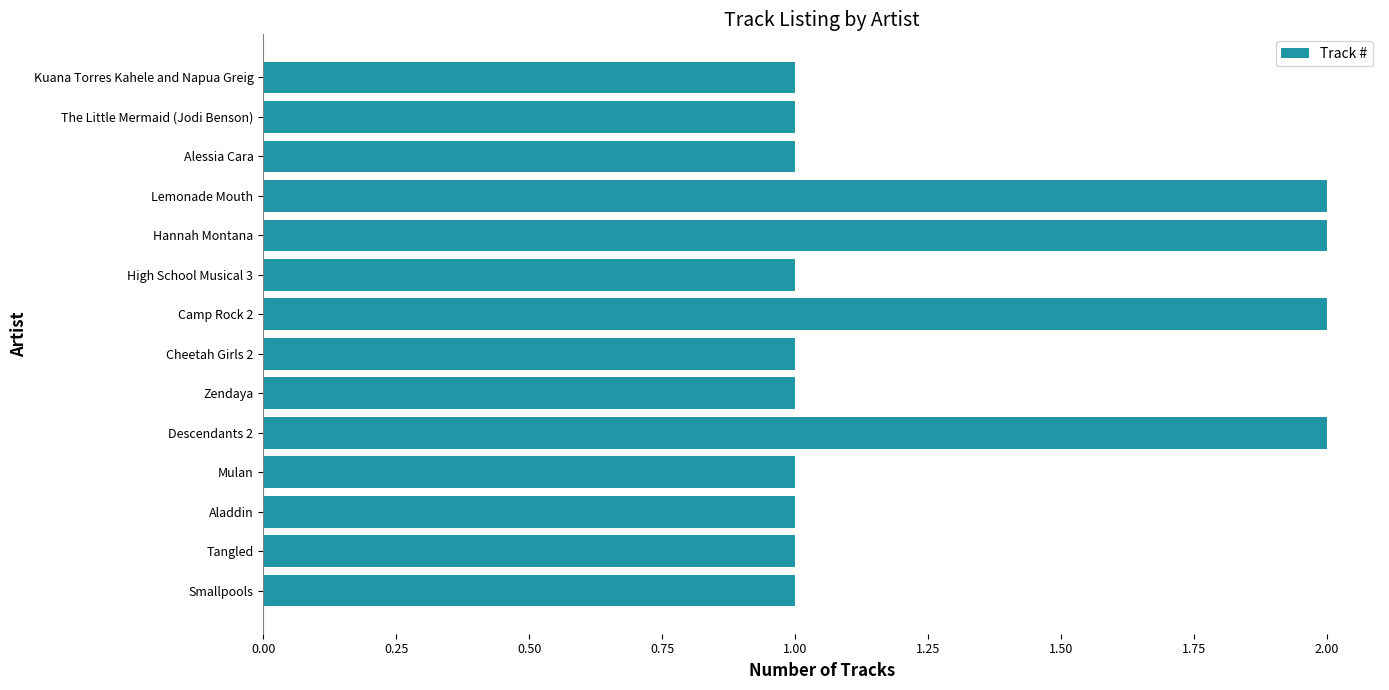

Reading top to bottom, extract all data points from this chart.

1	1	1	2	2	1	2	1	1	2	1	1	1	1